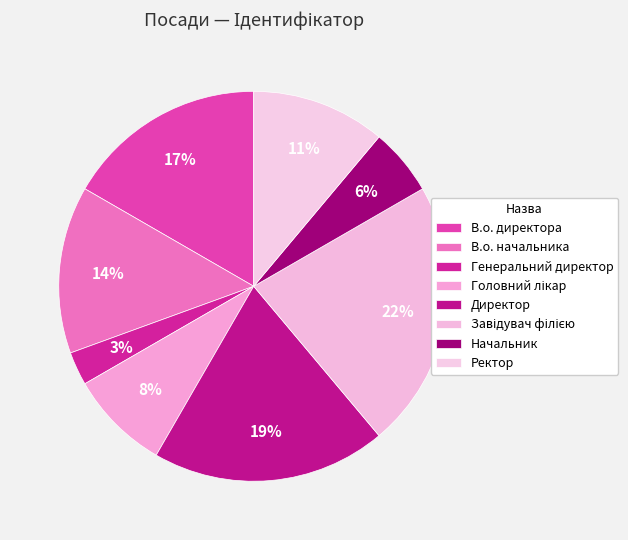

Is Головний лікар the majority of the pie?

No